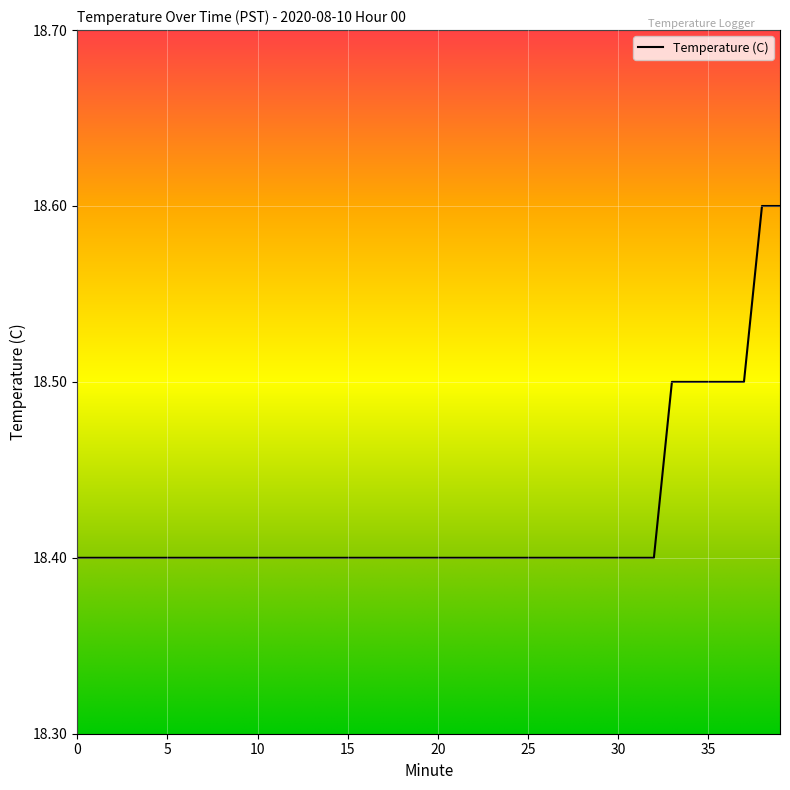

What is the minimum value shown in the chart?

18.4